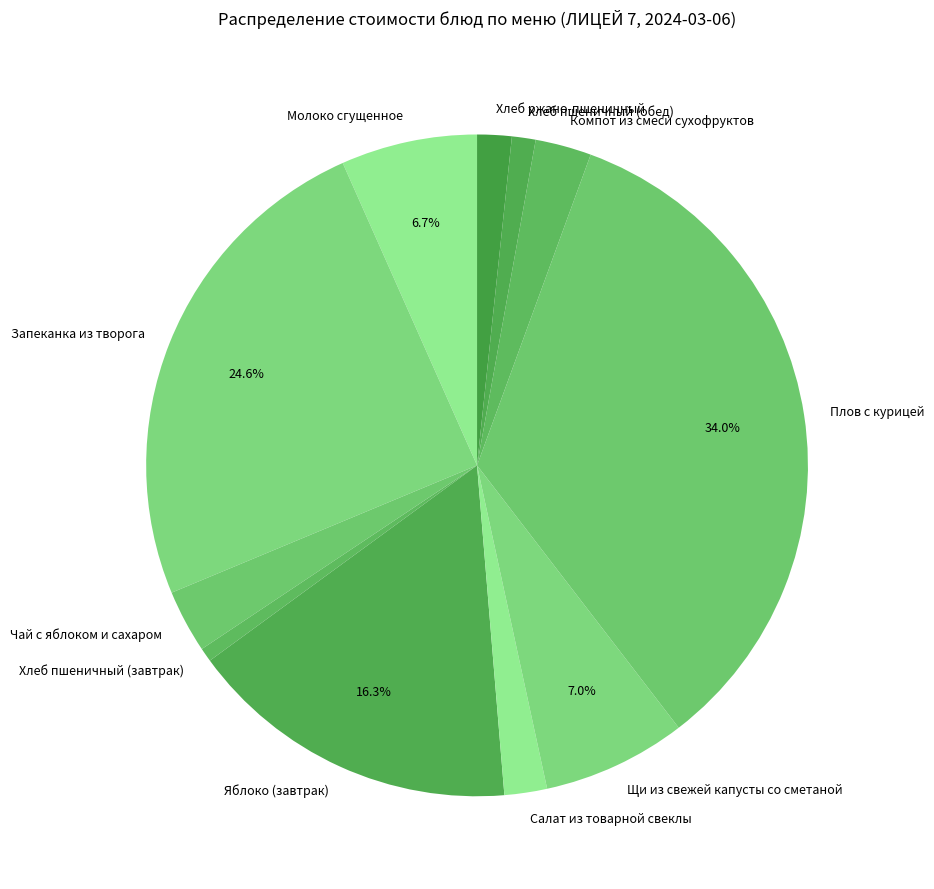

What is the largest slice in the pie chart?

Плов с курицей